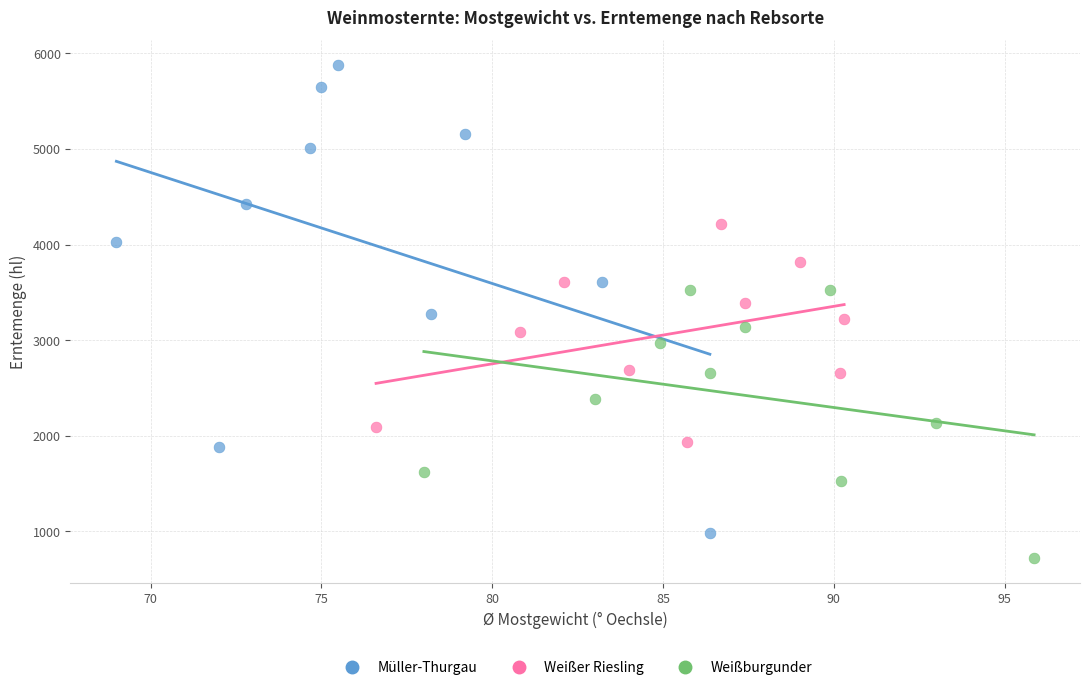

Which series contains the highest Y value?

Müller-Thurgau